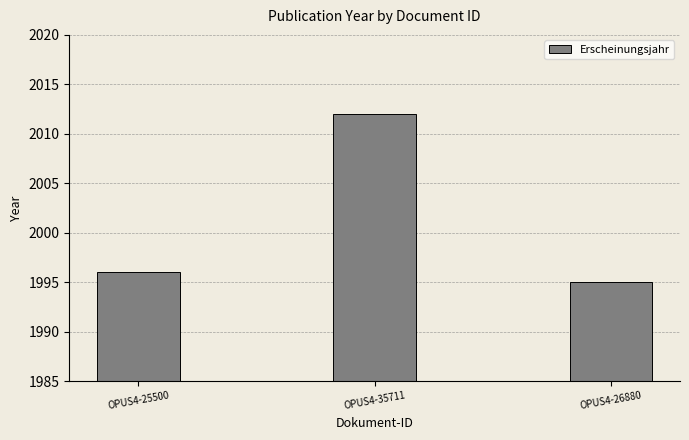

What is the change in value from OPUS4-25500 to OPUS4-35711?

+16